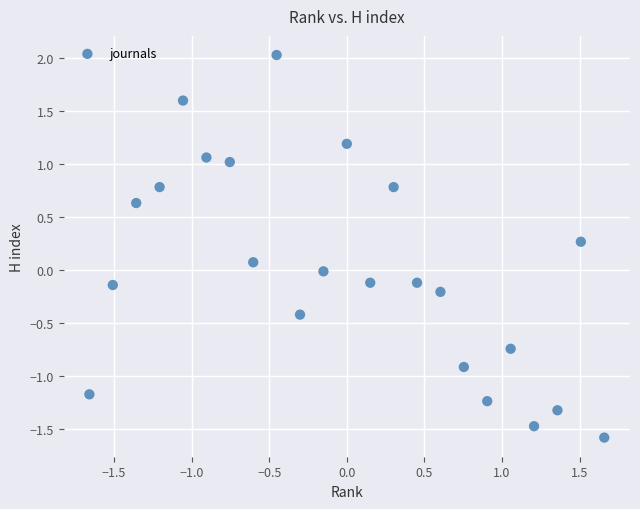

What is the range of X values (max minus min)?

3.3